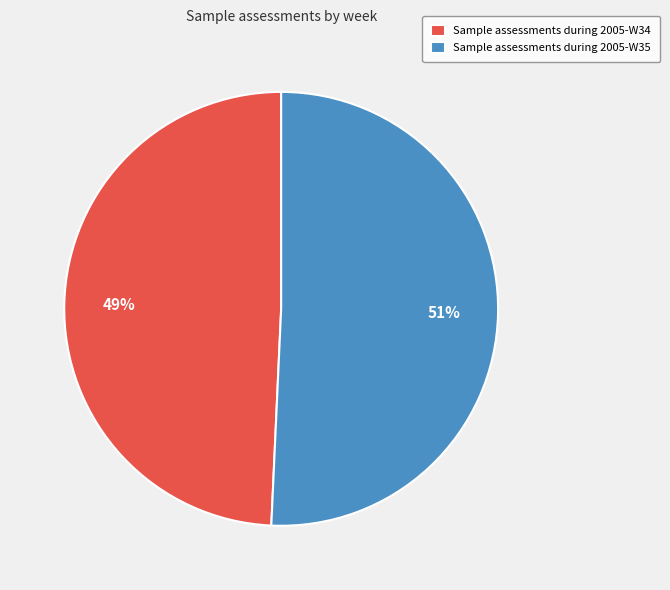

What percentage is the Sample assessments during 2005-W34 slice, to the nearest percent?

49%